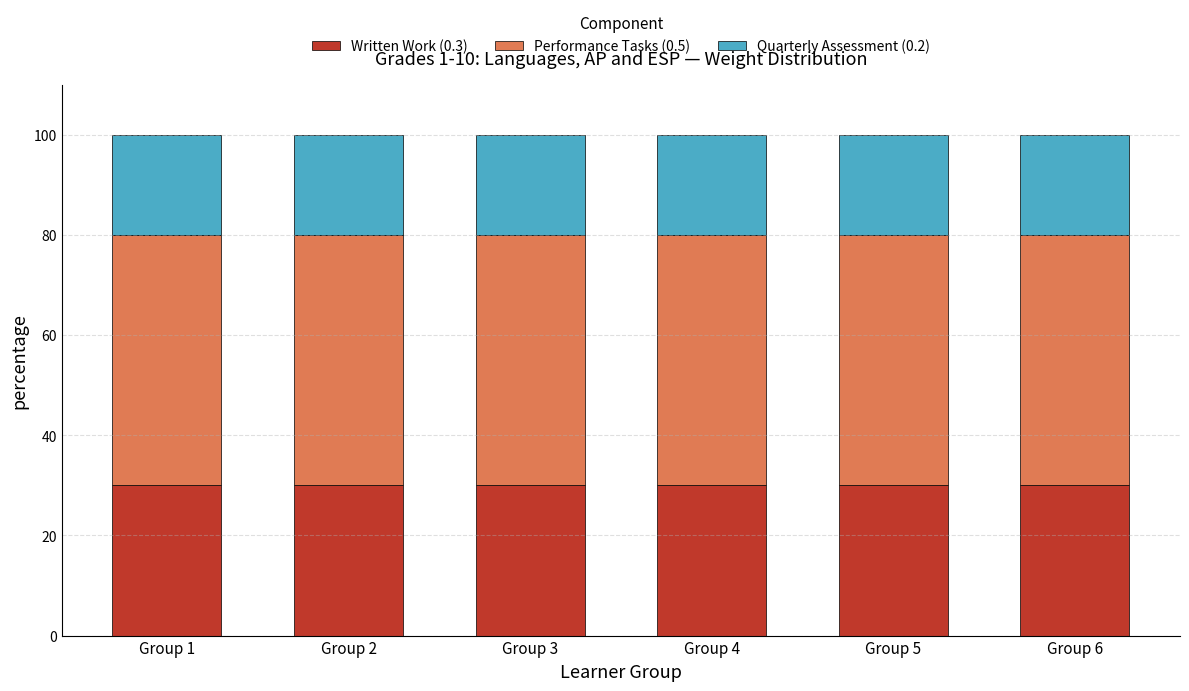

Does the chart contain any negative values?

No